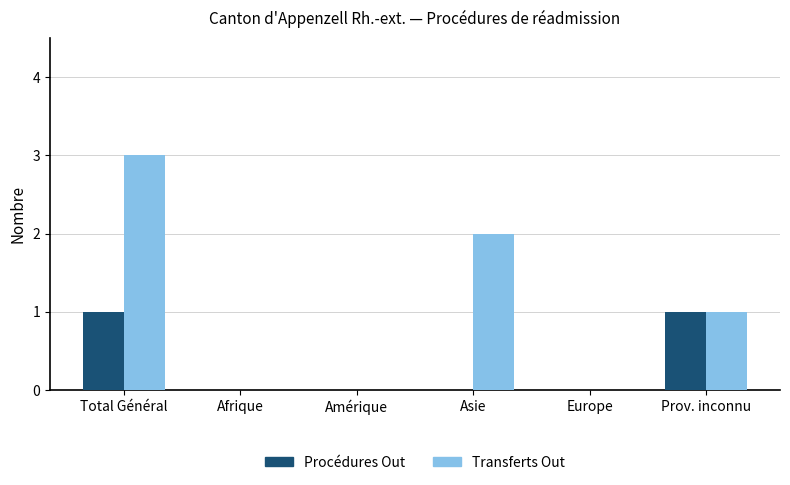

The Procédures Out series shows 1 at Asie. True or false?

False